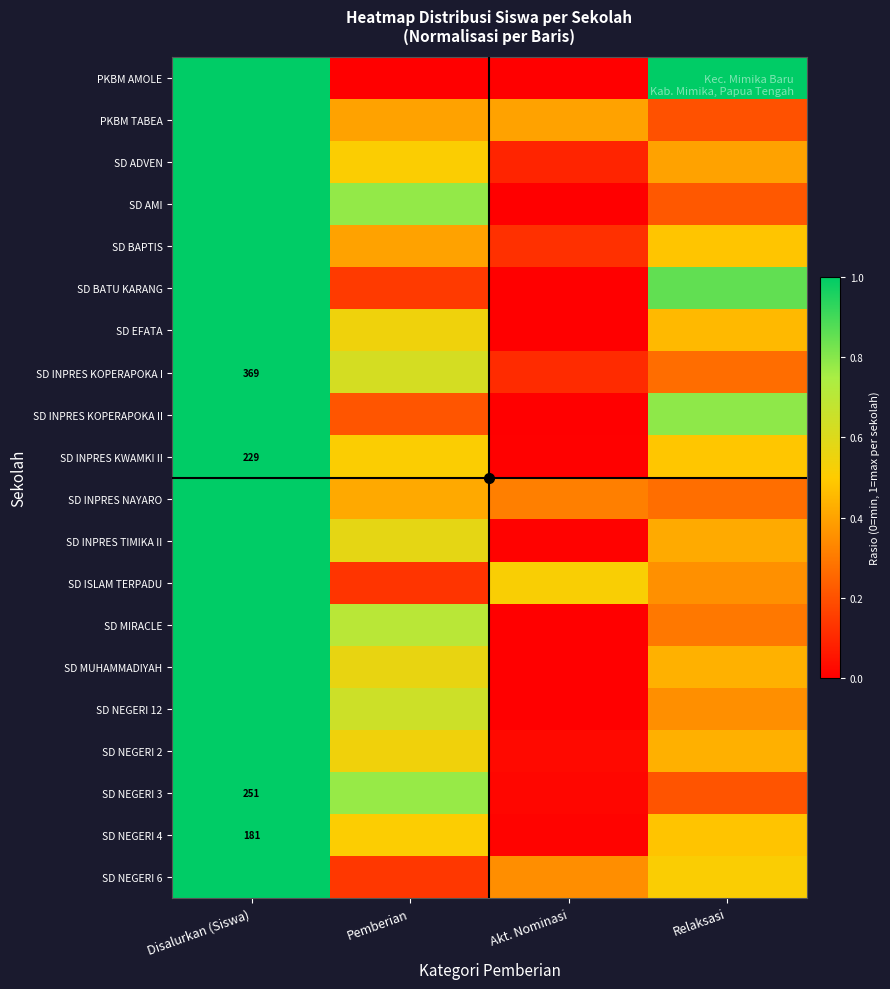

What is the difference between the highest and lowest values at Pemberian?

0.8